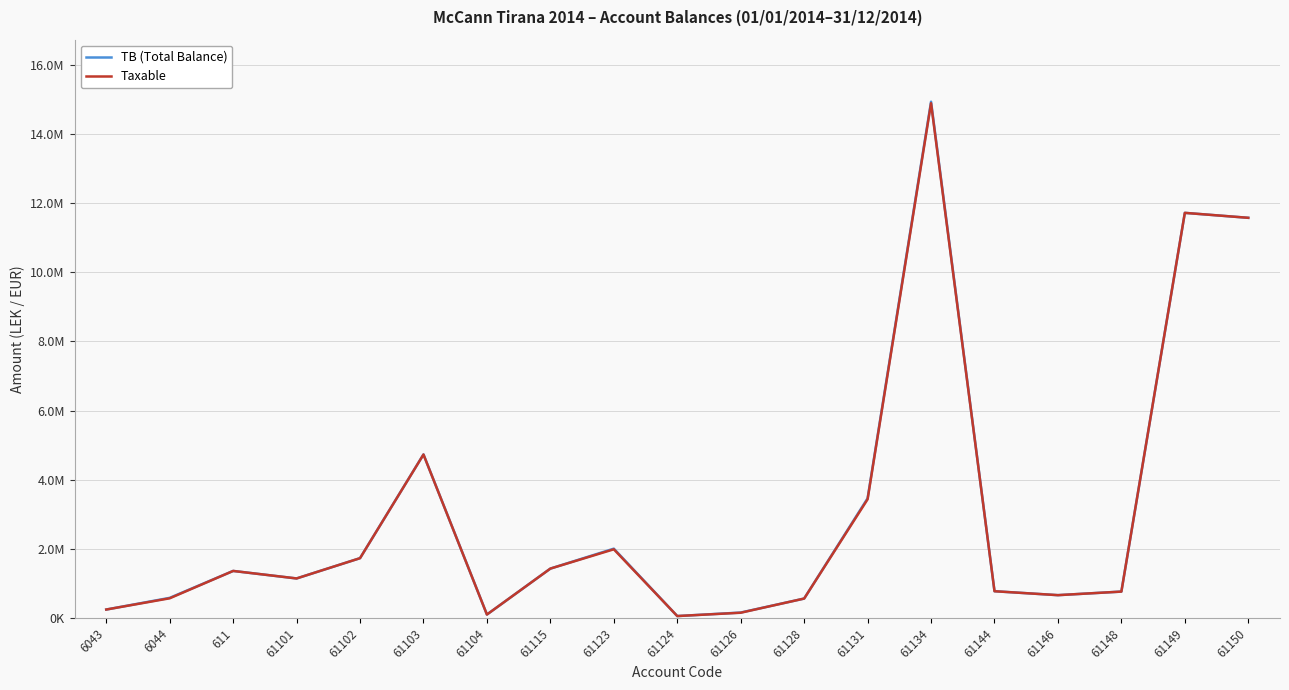

Does the chart have visible grid lines?

Yes